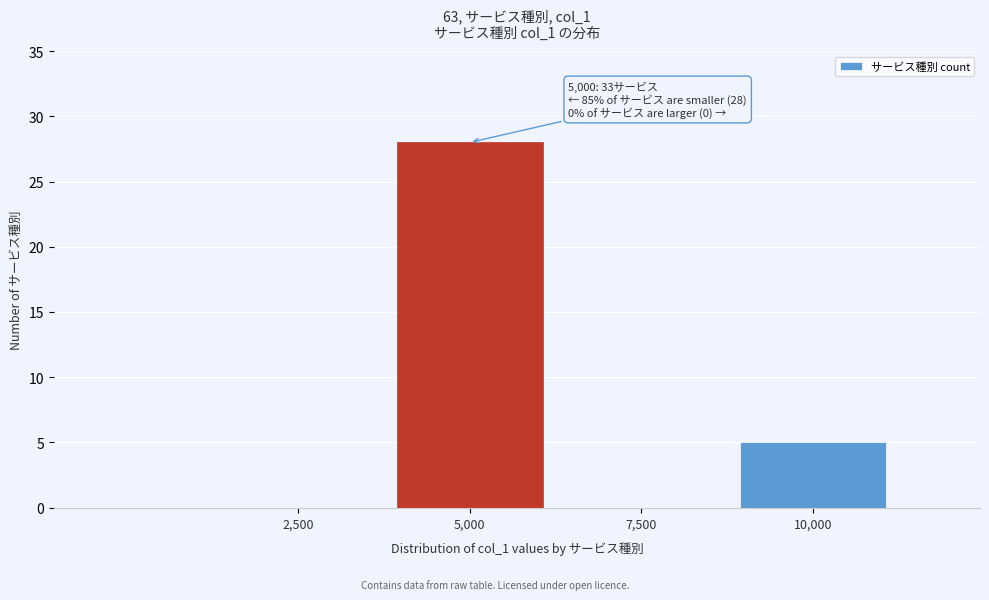

Reading right to left, what are all the values shown in this chart?

10,000=5	7,500=0	5,000=28	2,500=0